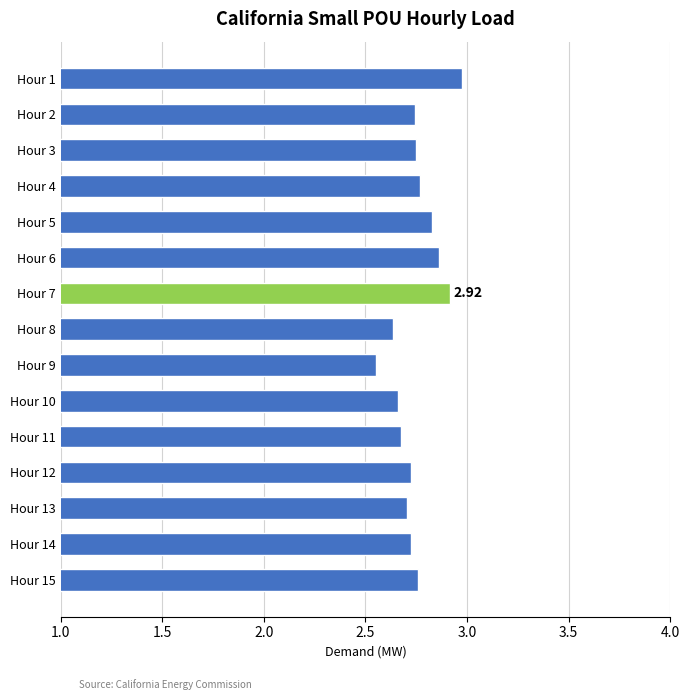

What is the sum of all values?

41.3